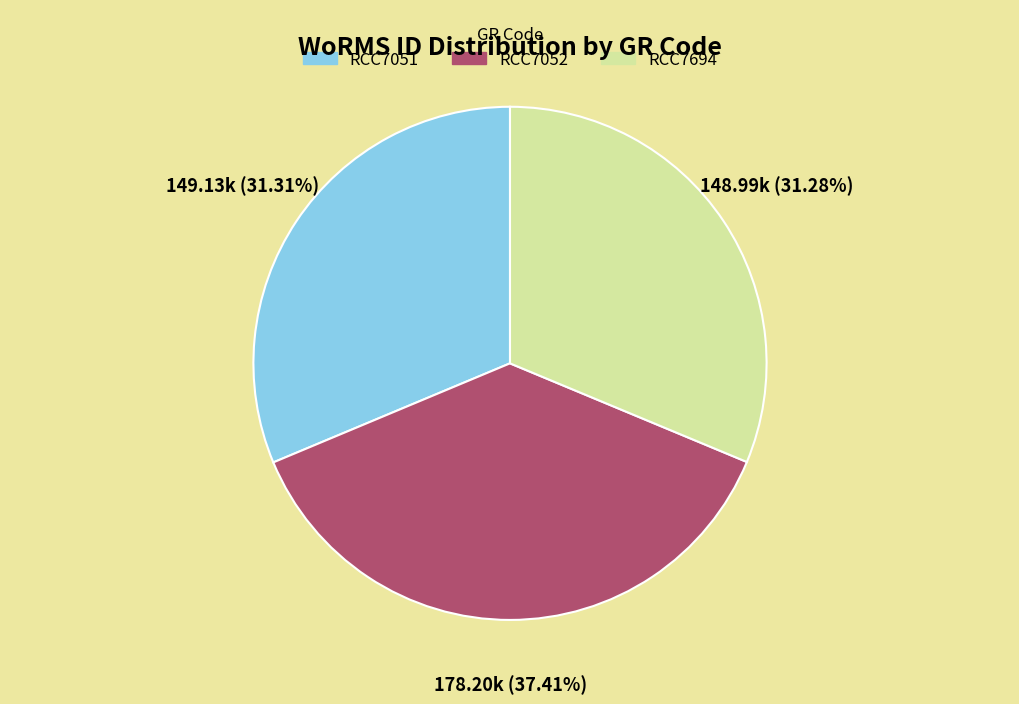

Which slice is the largest?

RCC7052